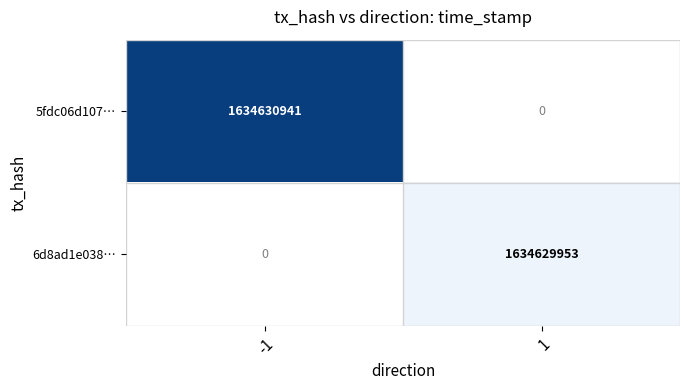

Which series changed the most between -1 and 1?

5fdc06d107…